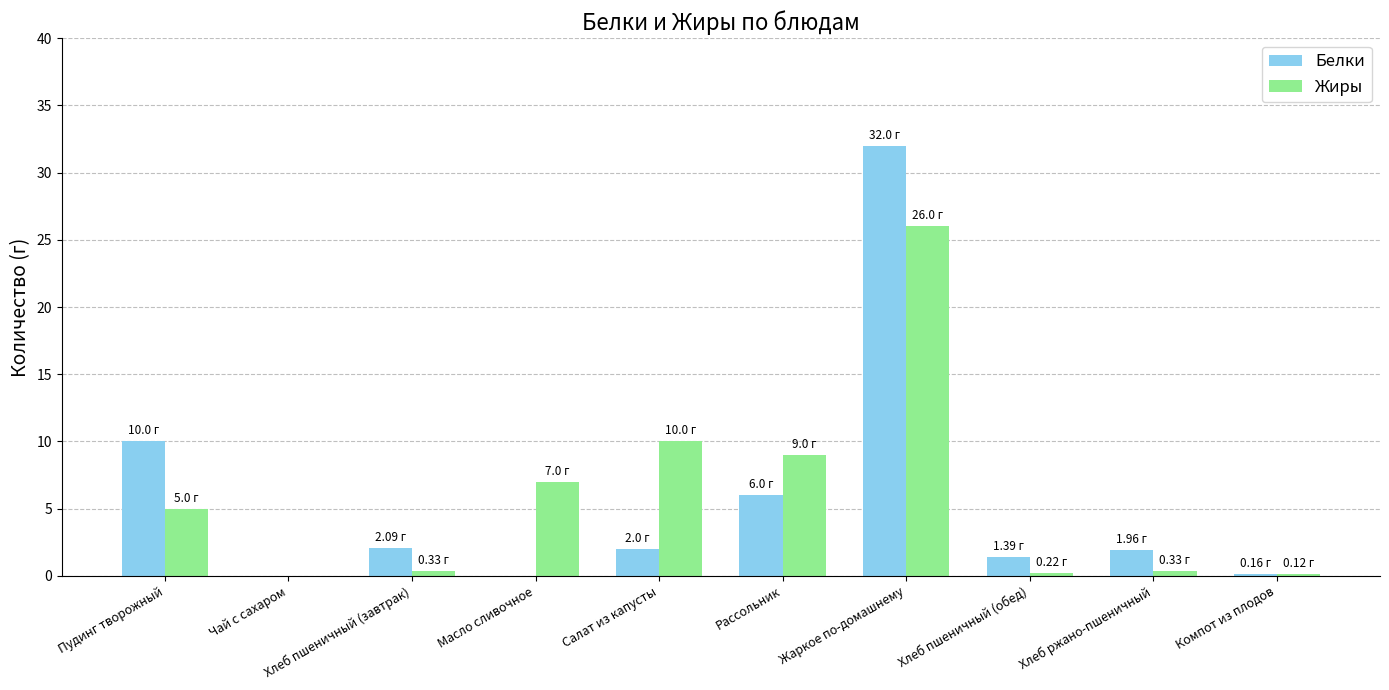

Which category has the highest value across all series?

Жаркое по-домашнему